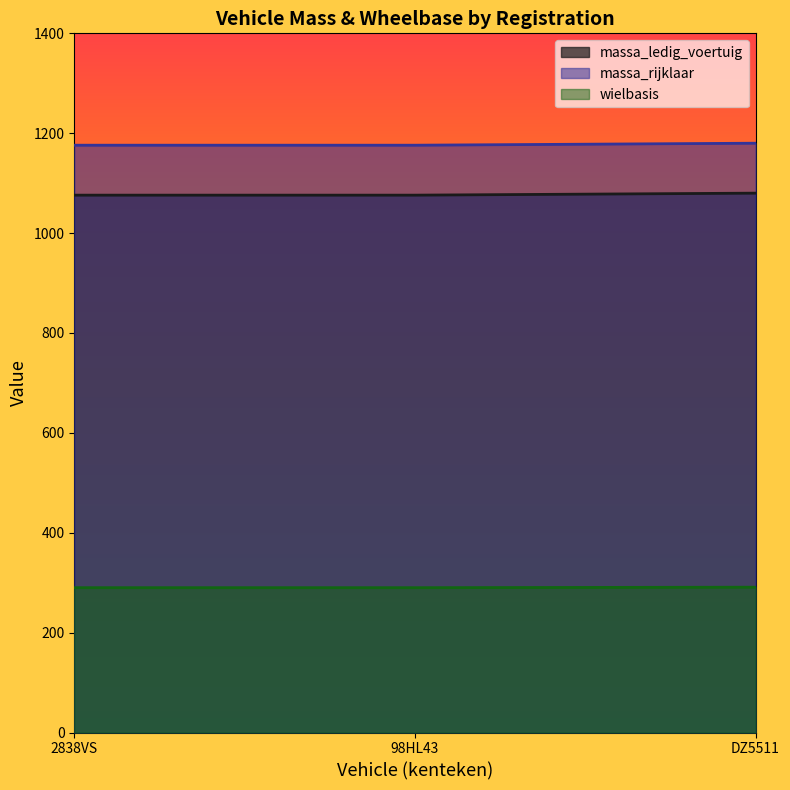

What is the average value of the massa_ledig_voertuig series?

1077